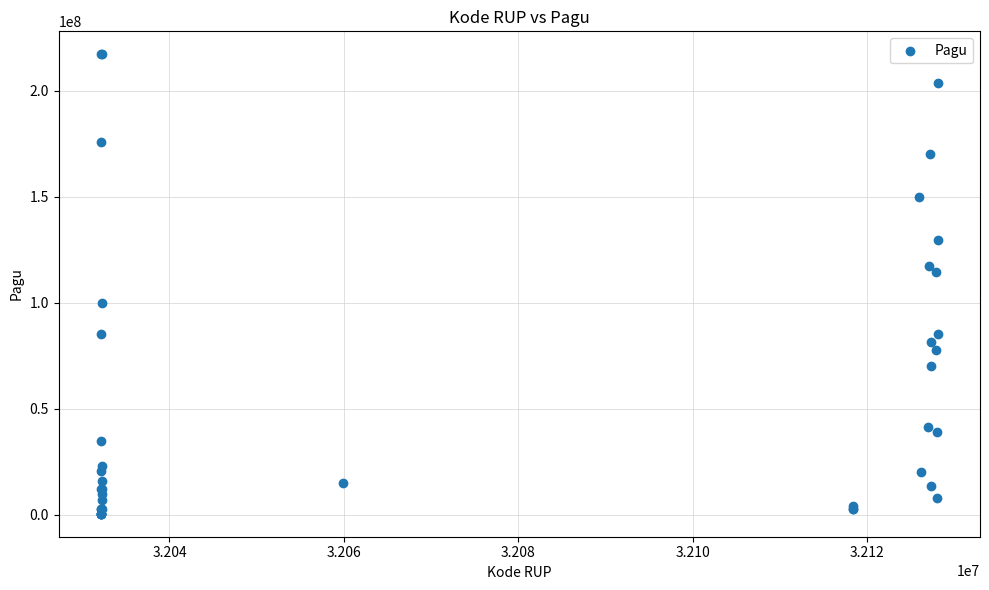

What Y value in the scatter plot is closest to 108830000?

114296000